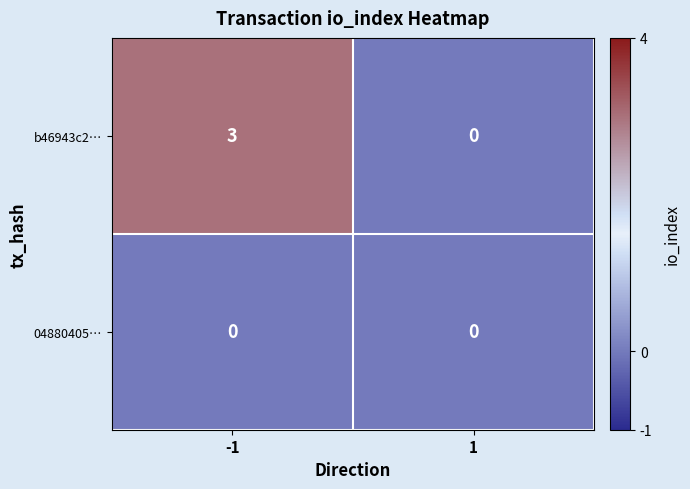

True or false: b46943c2… has a value of 4 at -1.

False